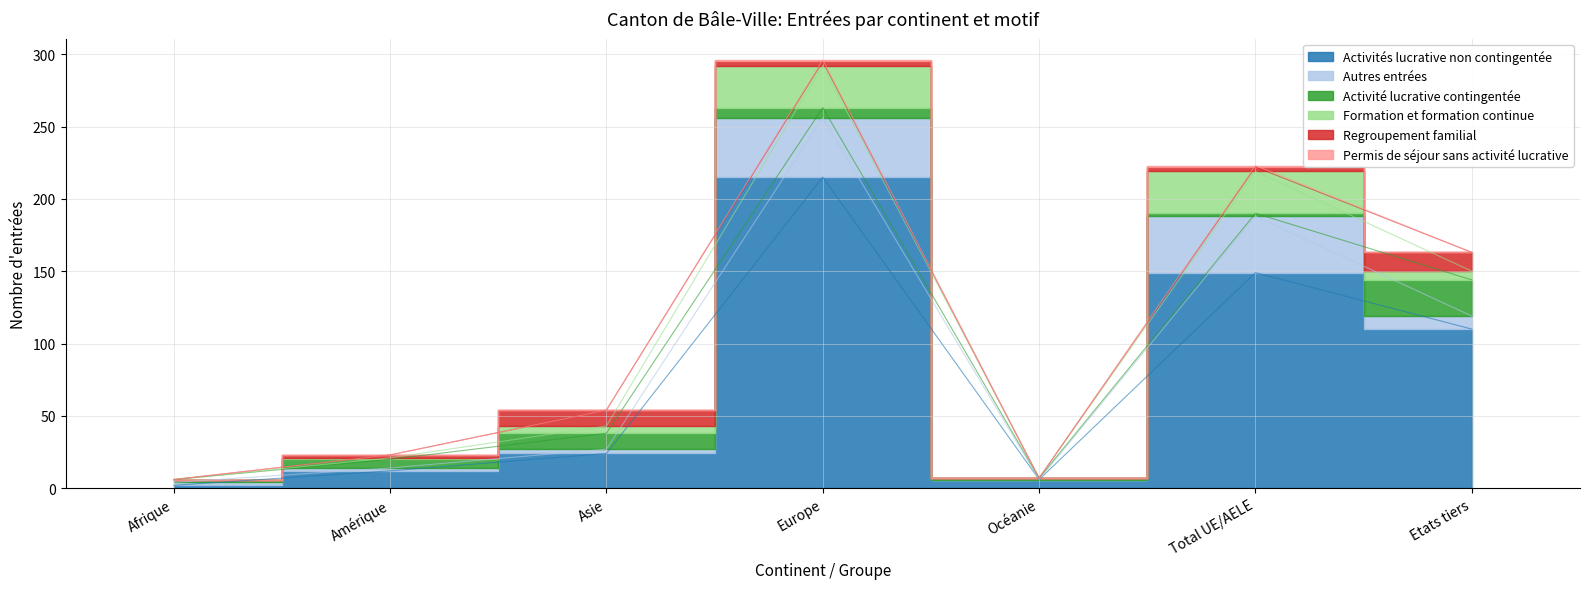

Reading left to right, extract all data points from this chart.

Activités lucrative non contingentée: 2	12	24	215	6	149	110
Autres entrées: 2	2	3	41	0	39	9
Activité lucrative contingentée: 2	6	11	7	1	2	25
Formation et formation continue: 0	1	5	29	0	29	6
Regroupement familial: 0	2	11	3	0	3	13
Permis de séjour sans activité lucrative: 0	0	0	1	0	1	0